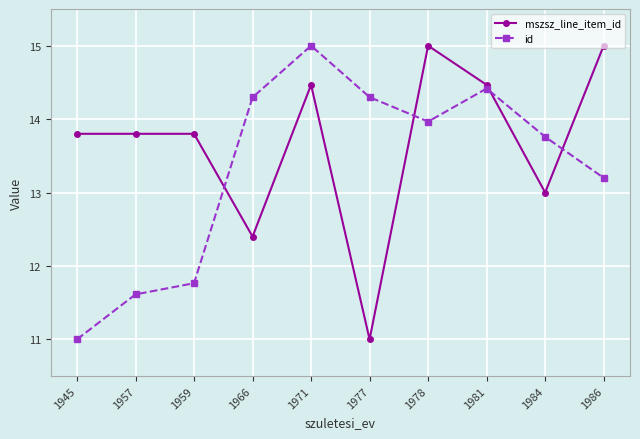

What are all the series names shown in the legend?

mszsz_line_item_id, id